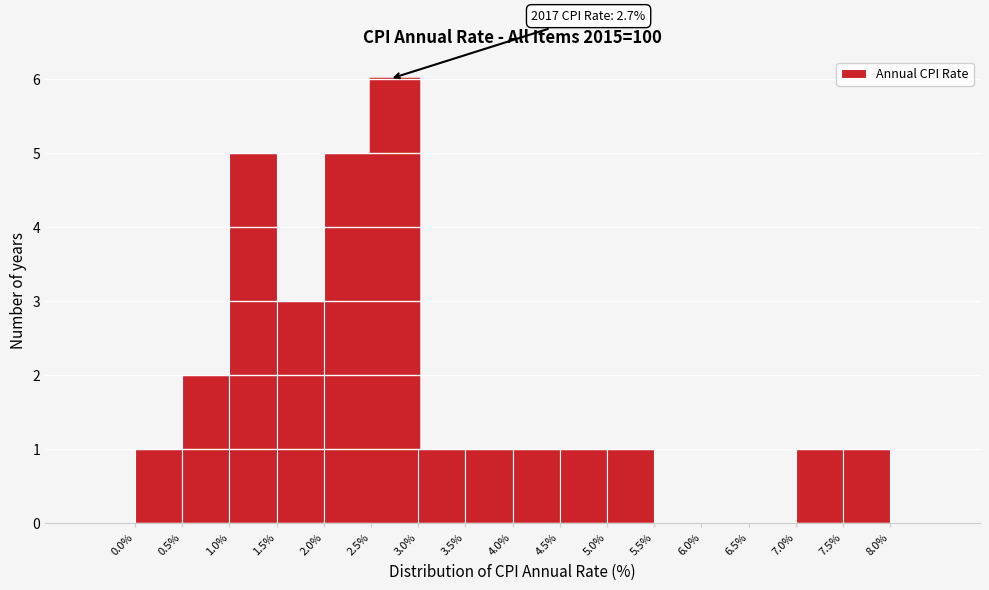

Over which range of the x-axis is the bar tallest?

2.5 to 3.0